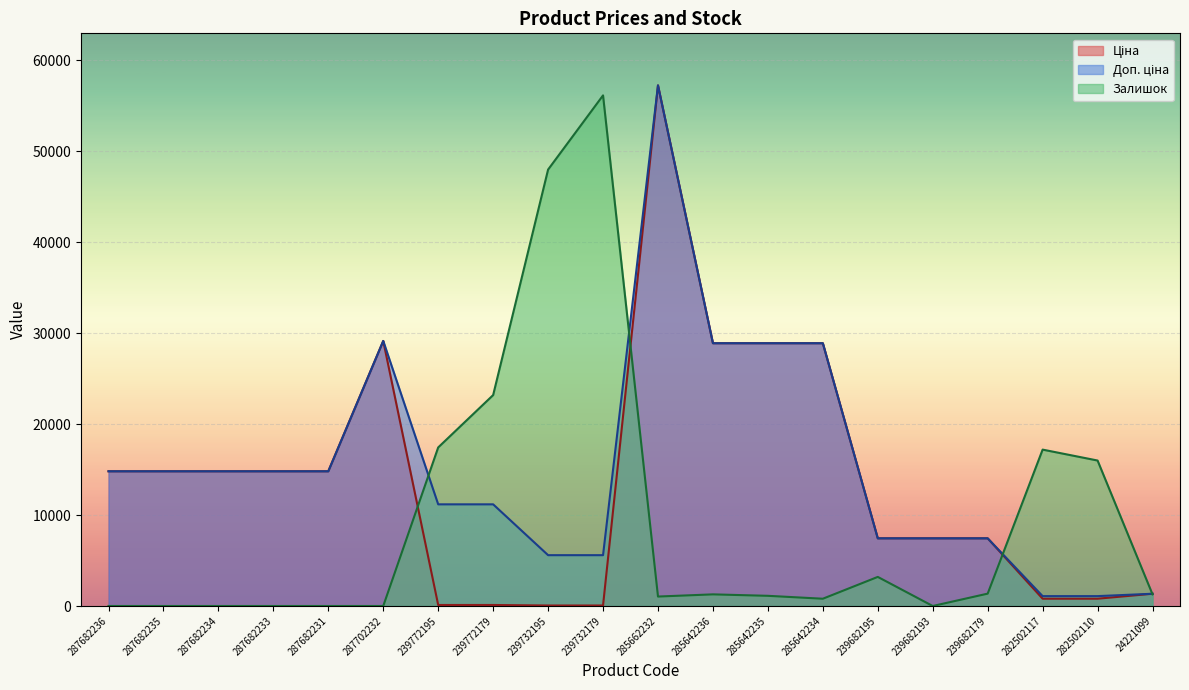

Reading left to right, list all the values displayed in this chart.

Ціна: 14817.6	14817.6	14817.6	14817.6	14817.6	29152.3	111.8	111.8	55.9	55.9	57258.0	28901.7	28901.7	28901.7	7444.6	7444.6	7444.6	802.1	802.1	1347.9
Доп. ціна: 14817.6	14817.6	14817.6	14817.6	14817.6	29152.3	11182.0	11182.0	5591.0	5591.0	57258.0	28901.7	28901.7	28901.7	7444.6	7444.6	7444.6	1087.0	1087.0	1348.0
Залишок: 0.0	0.0	0.0	0.0	0.0	0.0	17440.0	23200.0	48000.0	56160.0	1040.0	1280.0	1120.0	800.0	3200.0	0.0	1360.0	17200.0	16000.0	1280.0